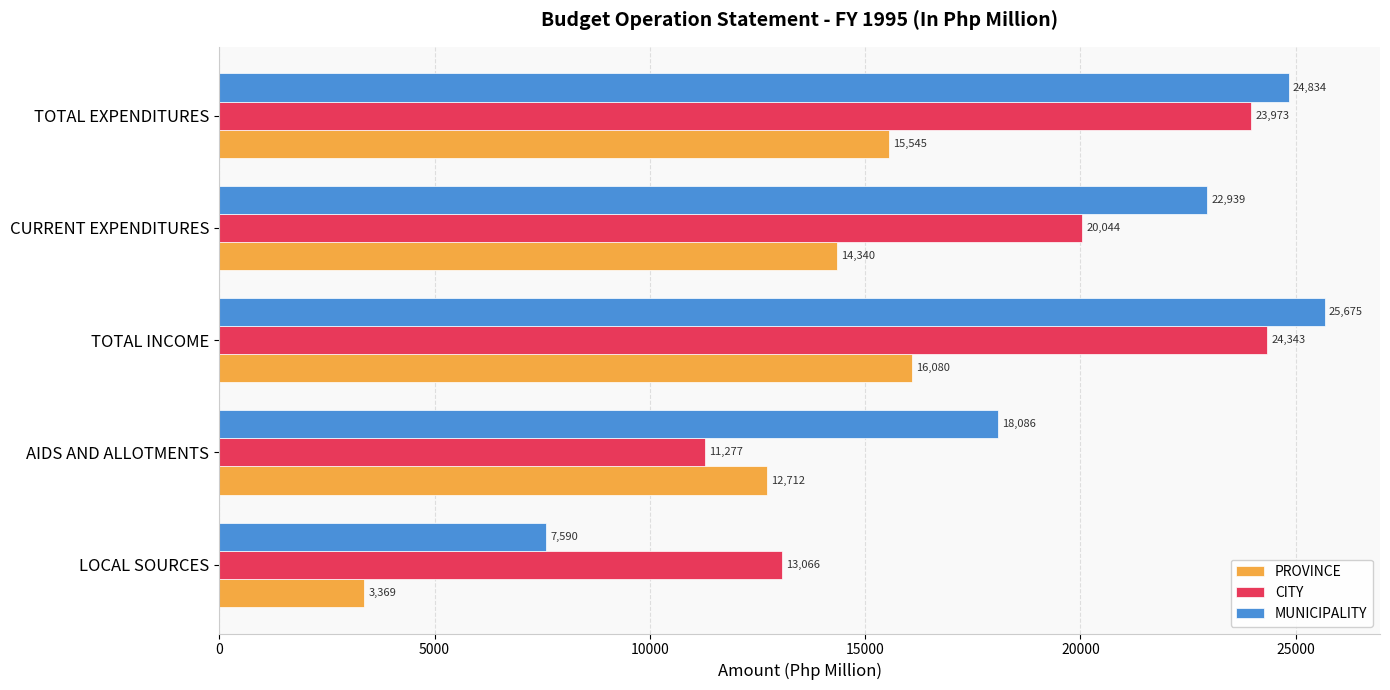

What is the greatest value displayed?

25675.3